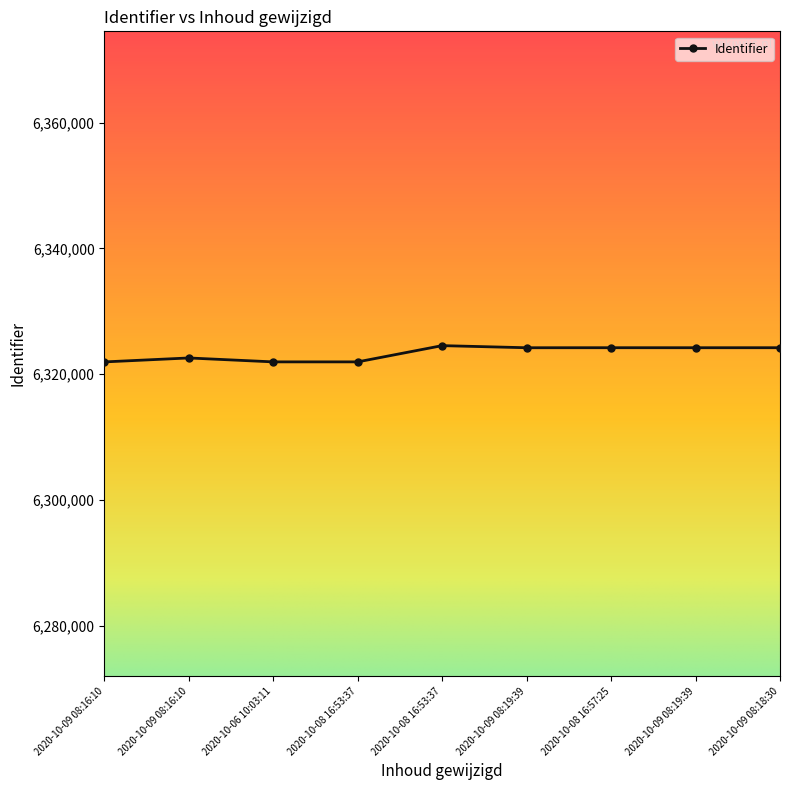

What is the value of the 9th point from the left?

6324193